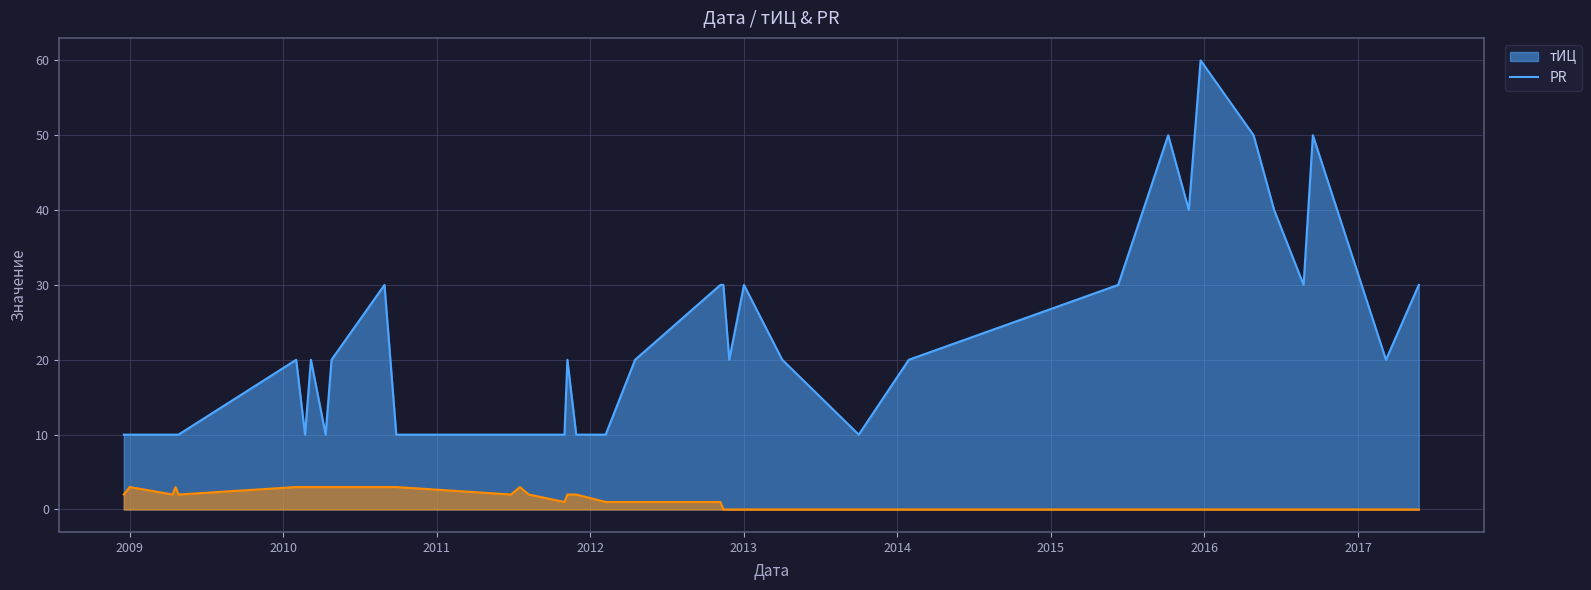

True or false: PR and тИЦ cross at least once.

False